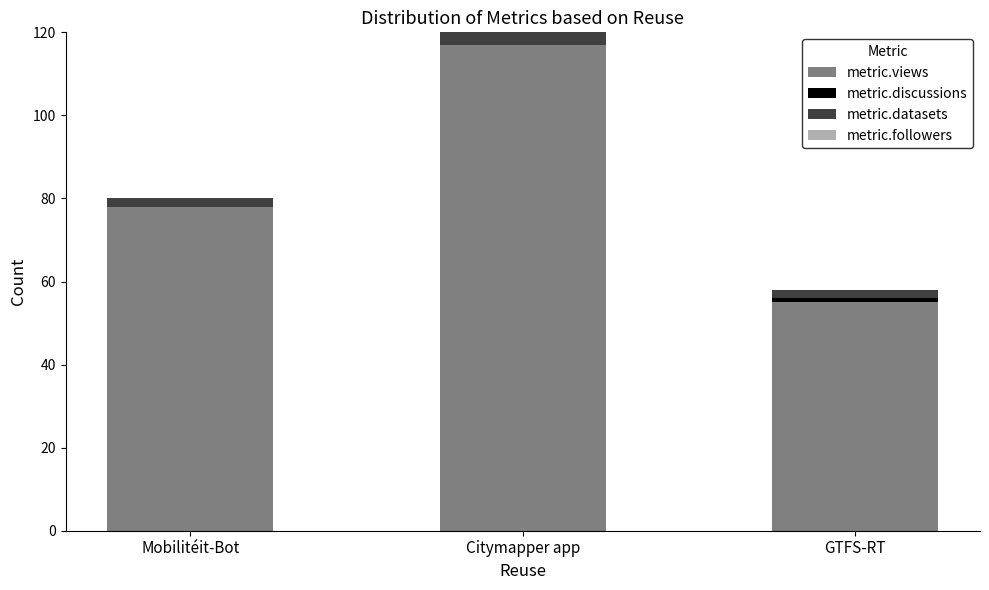

At which category is the sum across all series the highest?

Citymapper app